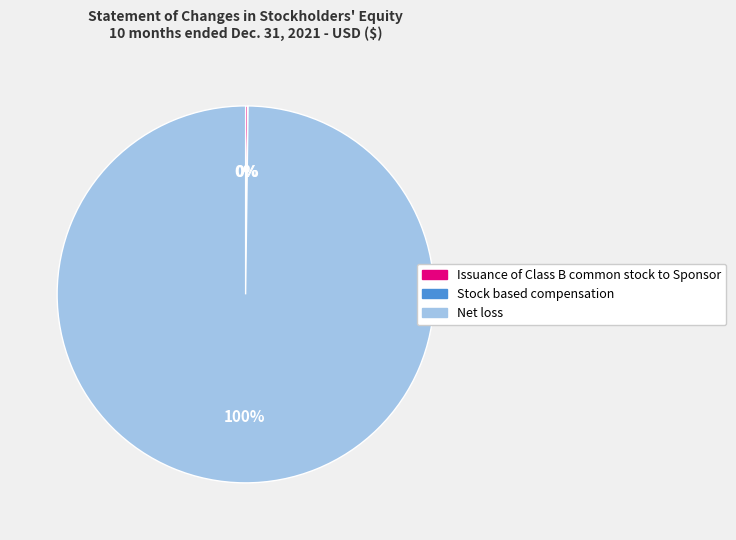

What is the largest slice in the pie chart?

Net loss